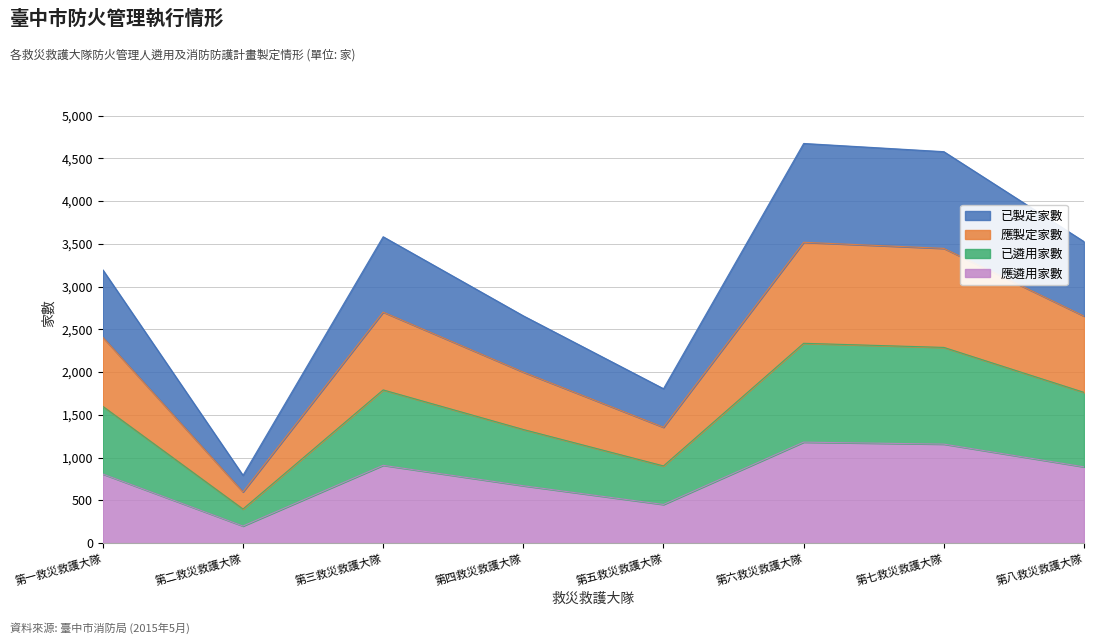

What is the difference between the maximum and minimum values in the 應遴用家數 series?

981